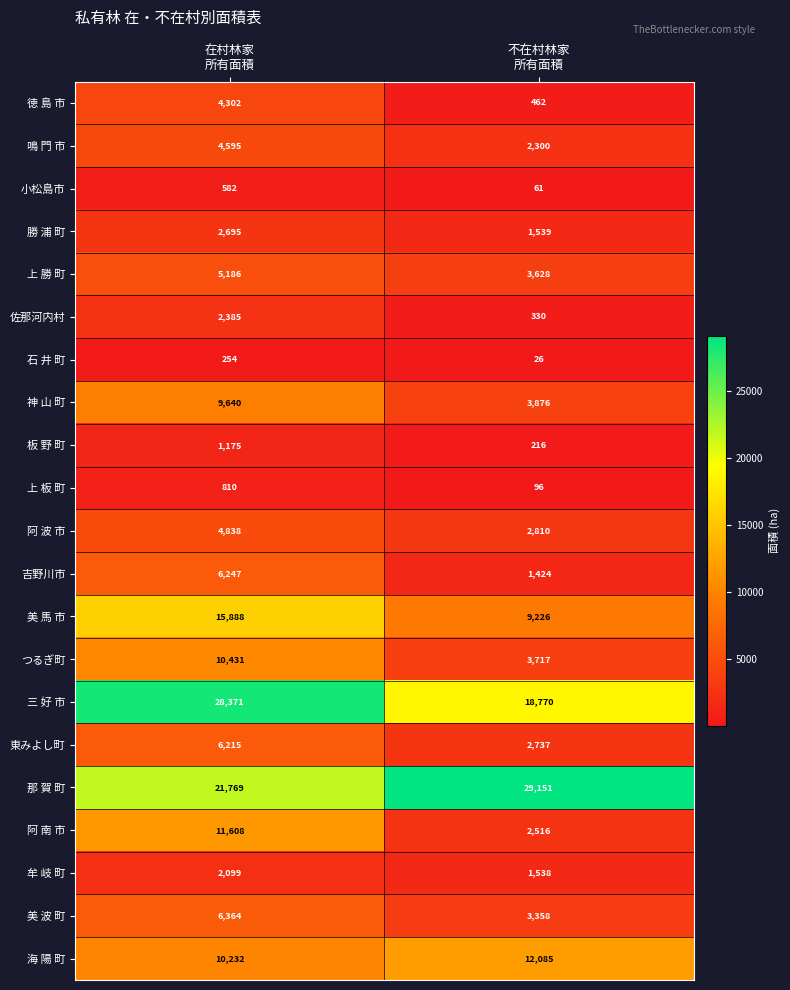

List the series in order of their peak value, lowest first.

石 井 町, 小松島市, 上 板 町, 板 野 町, 牟 岐 町, 佐那河内村, 勝 浦 町, 徳 島 市, 鳴 門 市, 阿 波 市, 上 勝 町, 東みよし町, 吉野川市, 美 波 町, 神 山 町, つるぎ町, 阿 南 市, 海 陽 町, 美 馬 市, 三 好 市, 那 賀 町